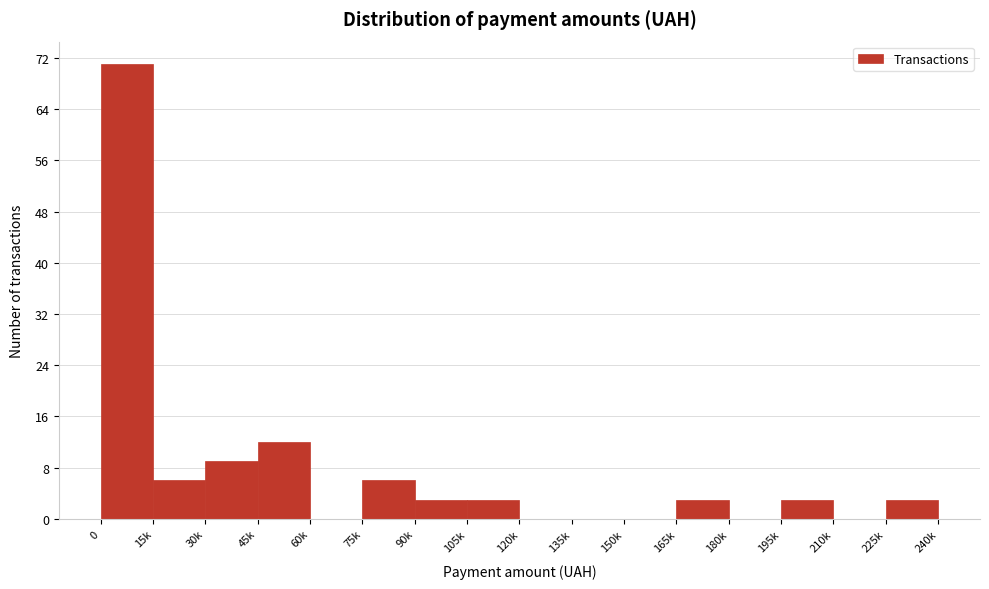

Reading left to right, list all the values displayed in this chart.

0=71	15k=6	30k=9	45k=12	60k=0	75k=6	90k=3	105k=3	120k=0	135k=0	150k=0	165k=3	180k=0	195k=3	210k=0	225k=3